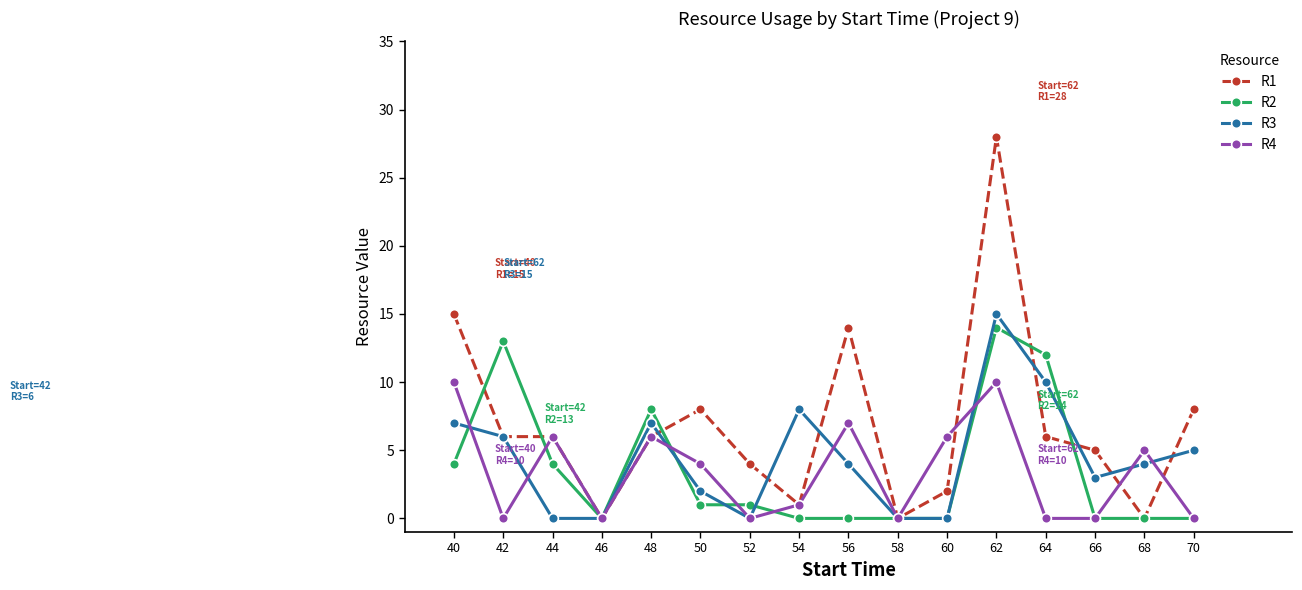

What is the sum of the R1 values at 54 and 44?

7